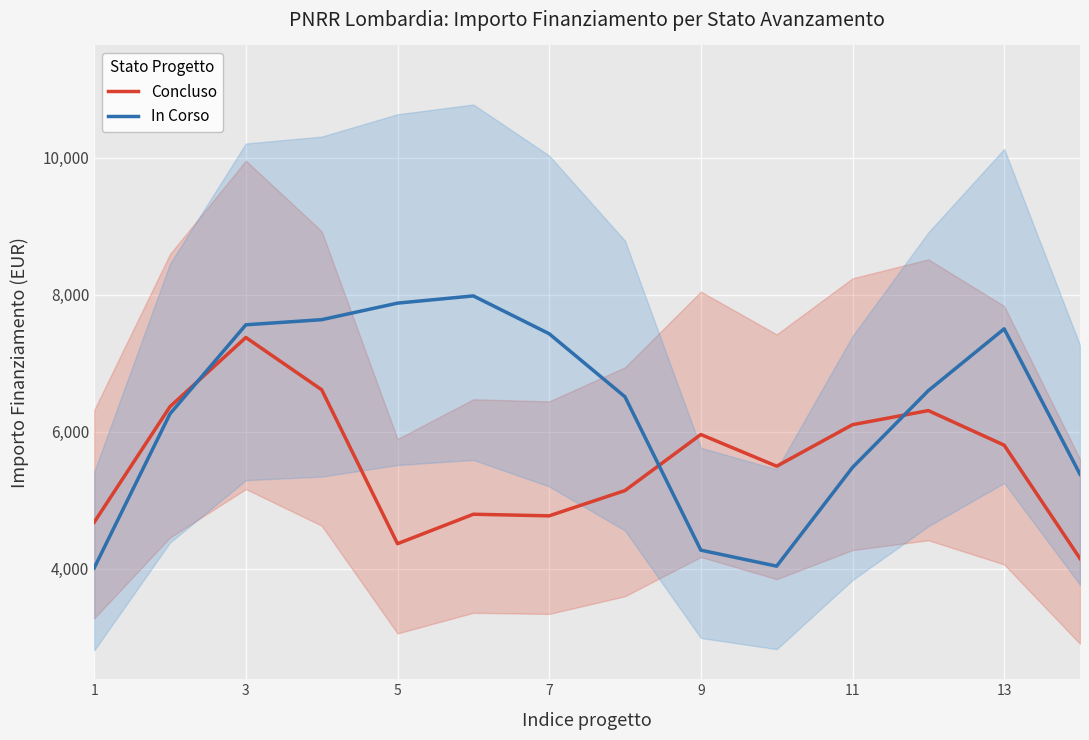

Is the value of In Corso at 9 greater than the value of Concluso at 5?

No